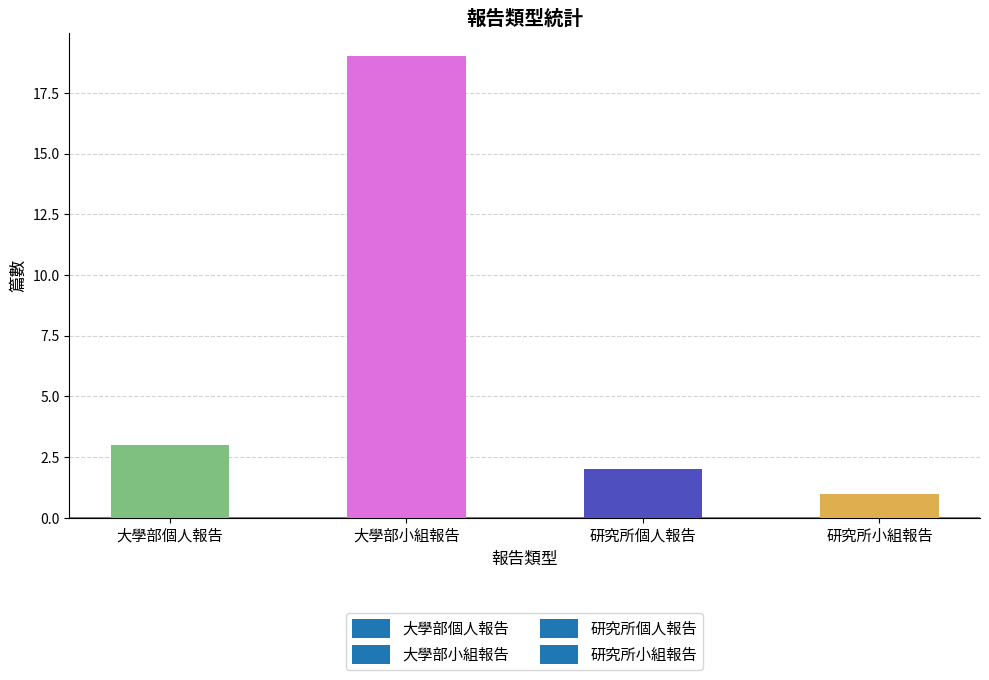

What is the ratio of the value at 大學部個人報告 to the value at 研究所個人報告?

1.5